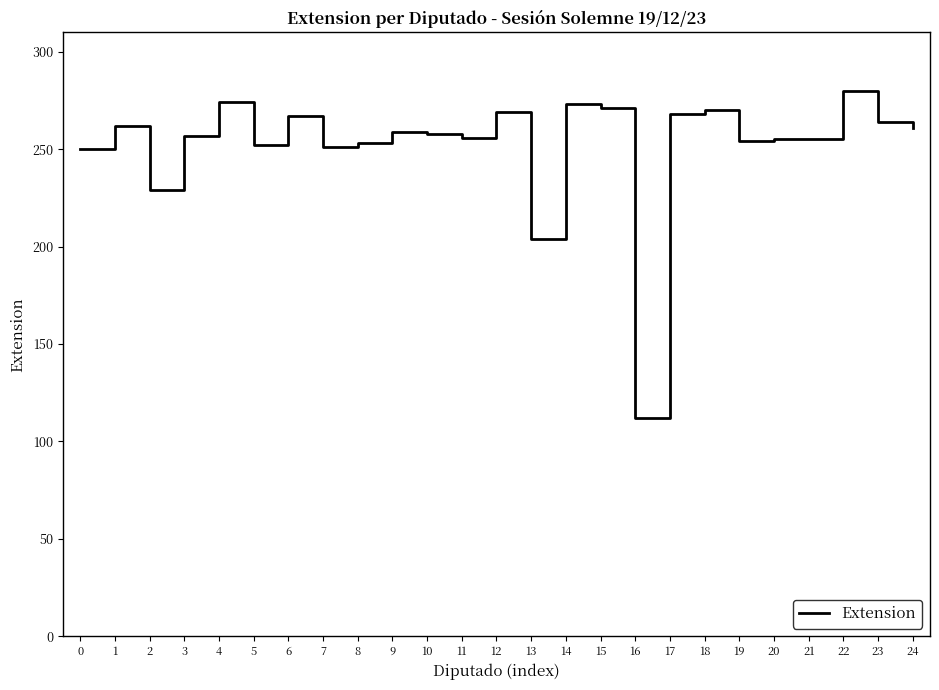

How many values are below 258?

12